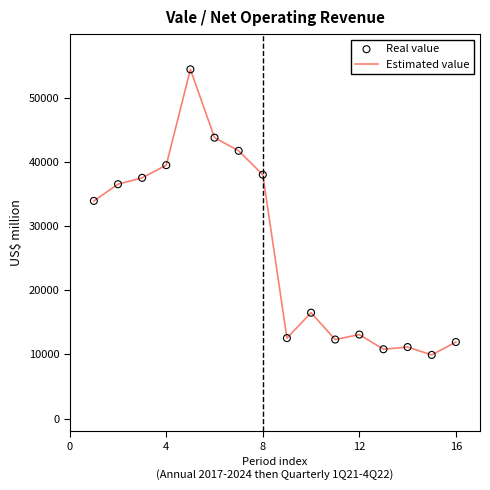

What is the difference between the maximum and minimum values?

44573